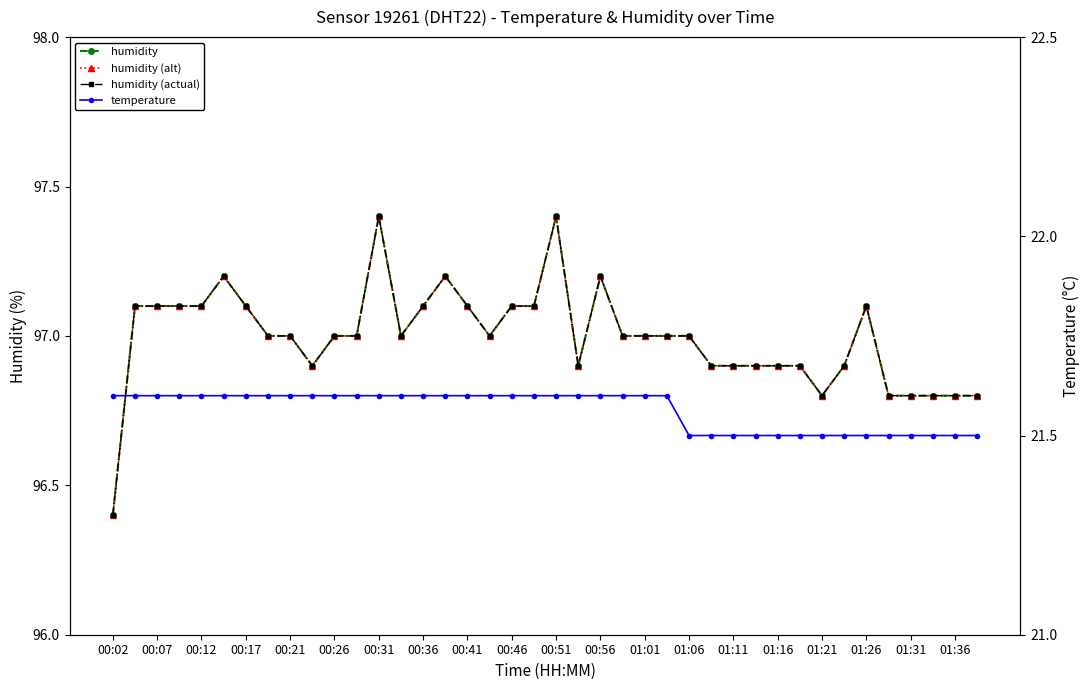

Which series has the largest total across all categories?

humidity